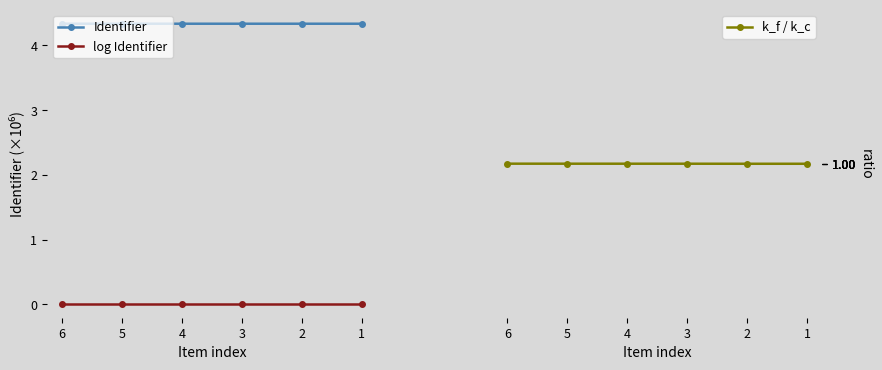

What is the highest value of the Identifier series?

4.3